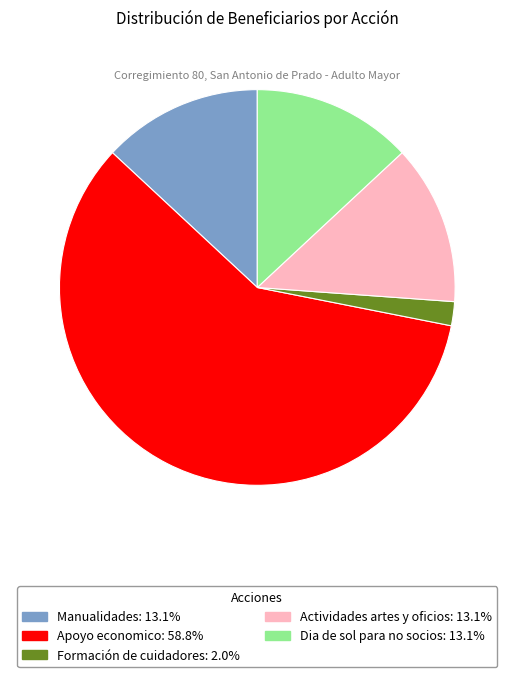

How many slices are in this pie chart?

5